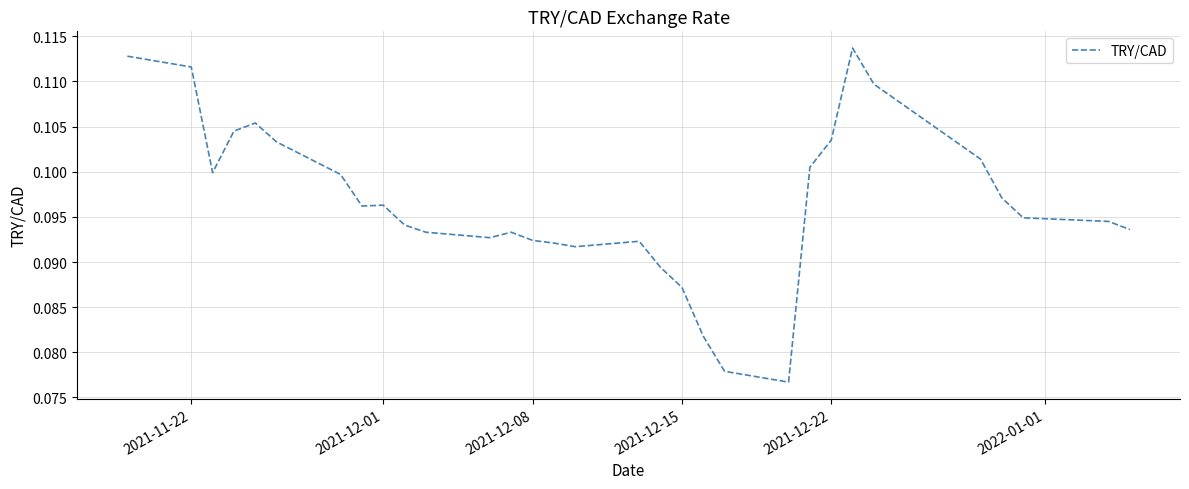

How many values are between 0 and 1?

31